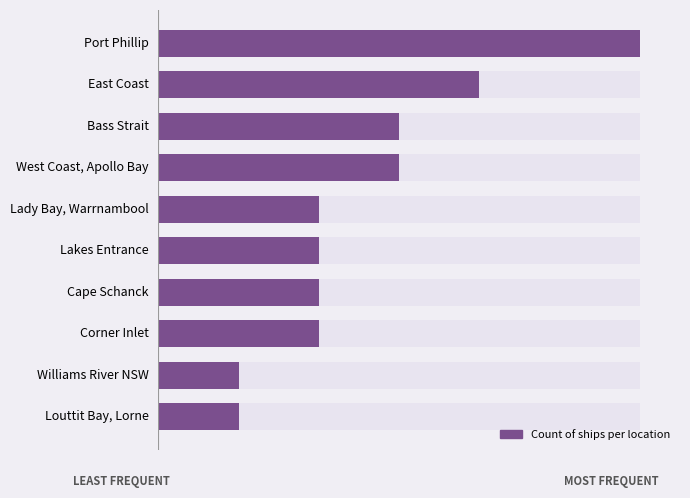

What is the change in value from Port Phillip to Louttit Bay, Lorne?

-5